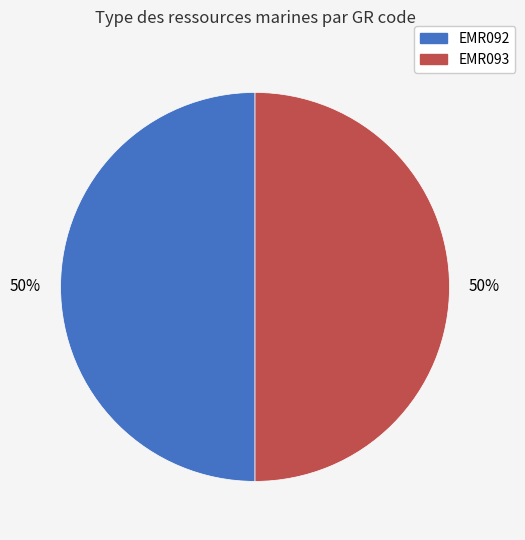

Is the sum of EMR092 and EMR093 greater than half?

Yes